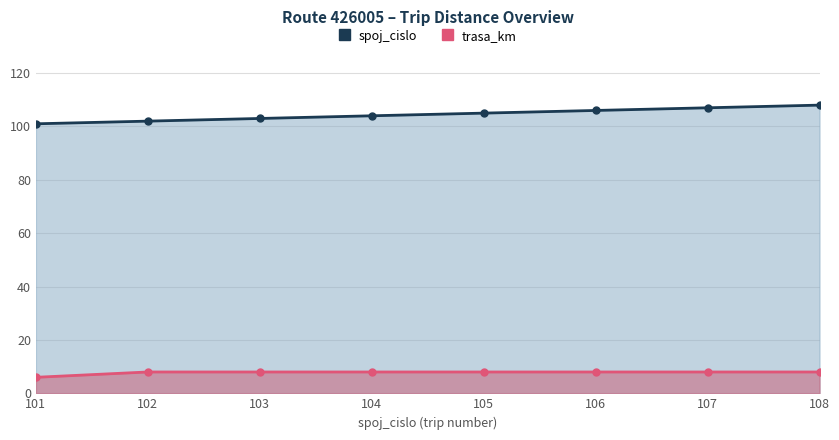

Reading left to right, extract all data points from this chart.

spoj_cislo: 101=101	102=102	103=103	104=104	105=105	106=106	107=107	108=108
trasa_km: 101=6	102=8	103=8	104=8	105=8	106=8	107=8	108=8